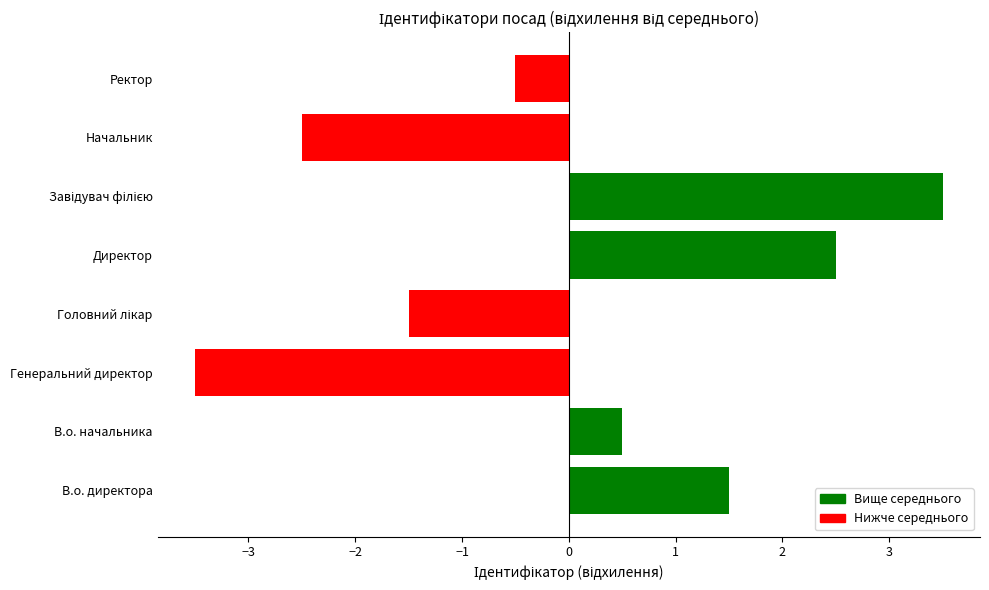

At which category does the chart reach its minimum across all series?

Генеральний директор